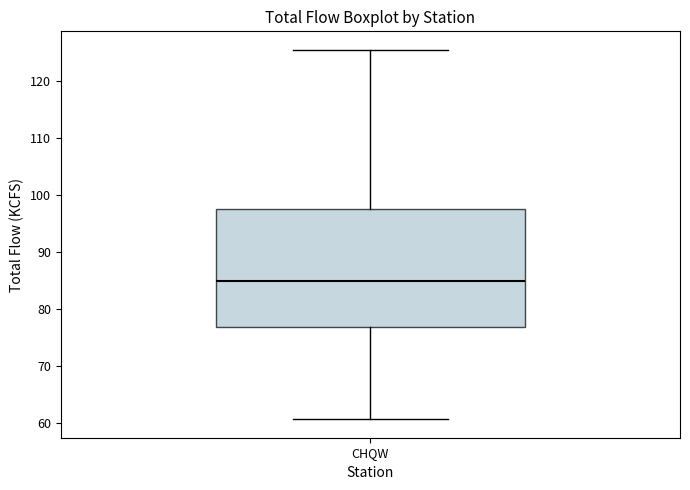

Read this box plot against the y-axis: the position of the median line, the range covered by the box, and the ends of both whiskers. The values are not printed on the chart, so give them approximately, as read against the axis.

median 85, box 77 to 98, whiskers 61 to 125